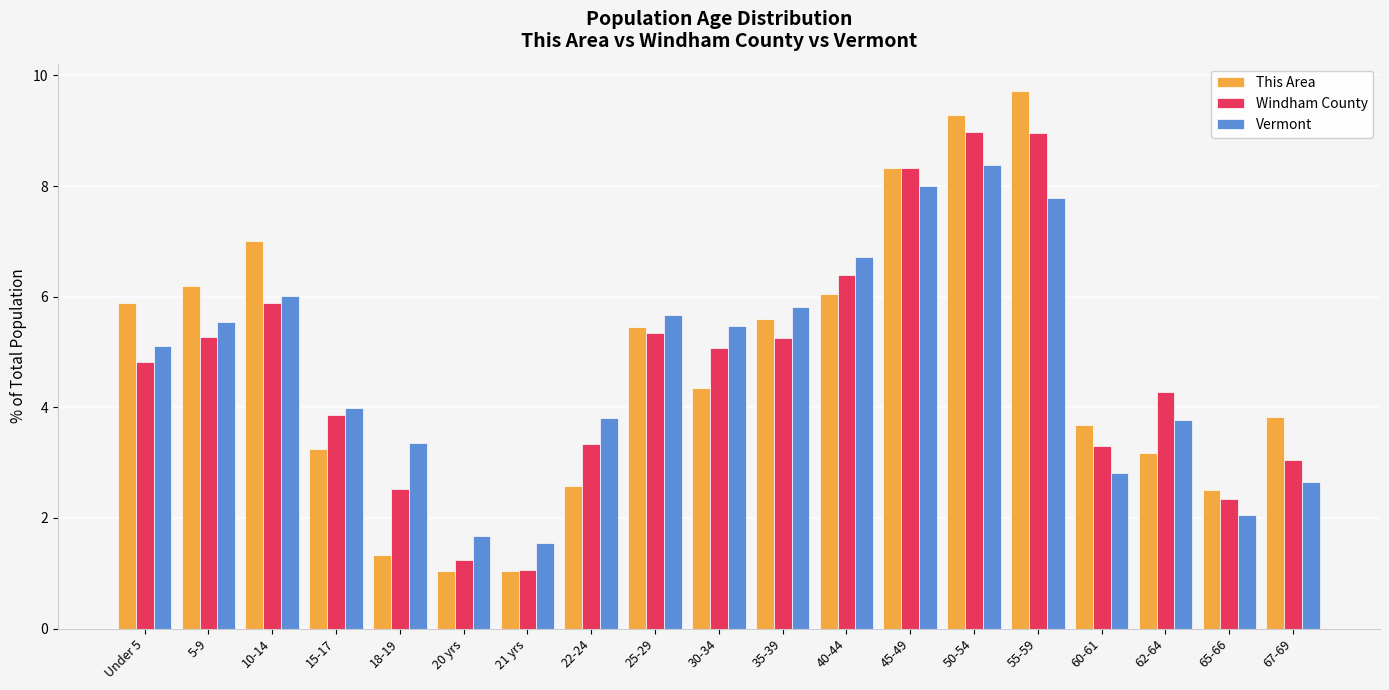

At how many categories does at least one series exceed 3?

16